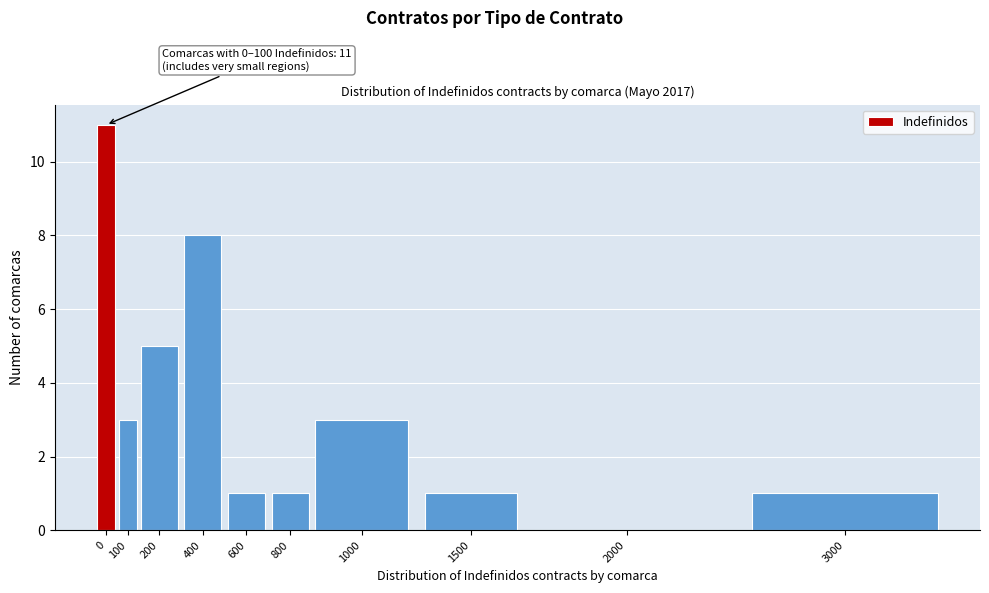

Reading left to right, transcribe all the data shown in this chart.

0=11	100=3	200=5	400=8	600=1	800=1	1000=3	1500=1	2000=0	3000=1